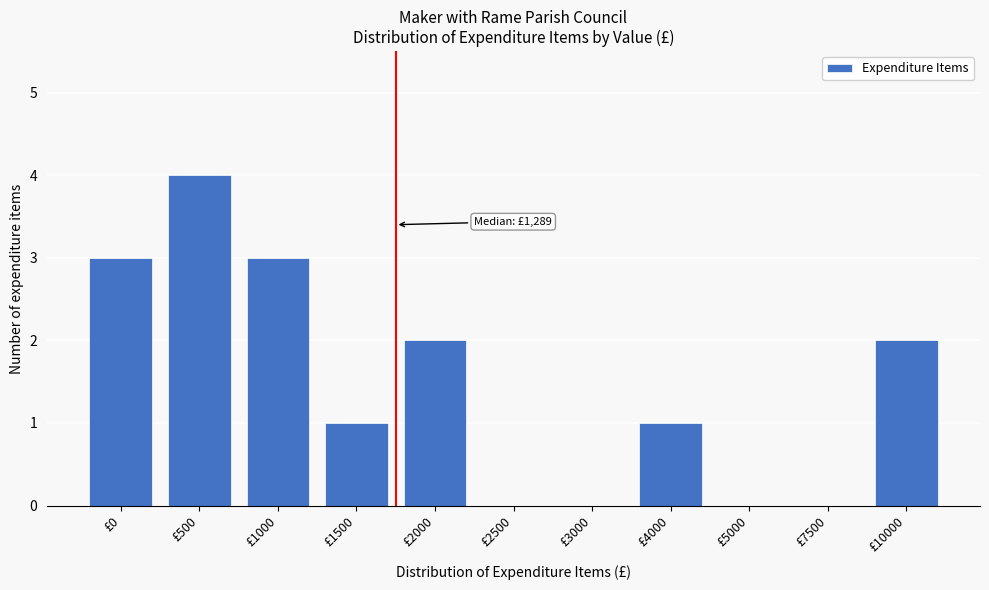

Reading left to right, extract all data points from this chart.

£0=3	£500=4	£1000=3	£1500=1	£2000=2	£2500=0	£3000=0	£4000=1	£5000=0	£7500=0	£10000=2